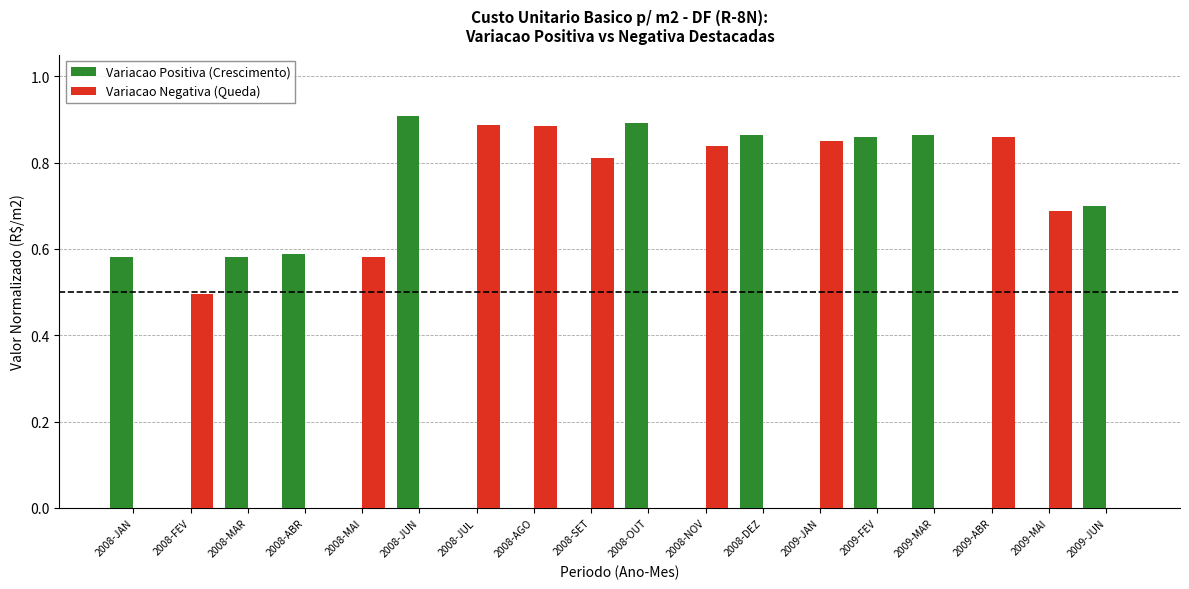

The Variacao Negativa (Queda) series shows 0.9 at 2008-JUL. True or false?

True